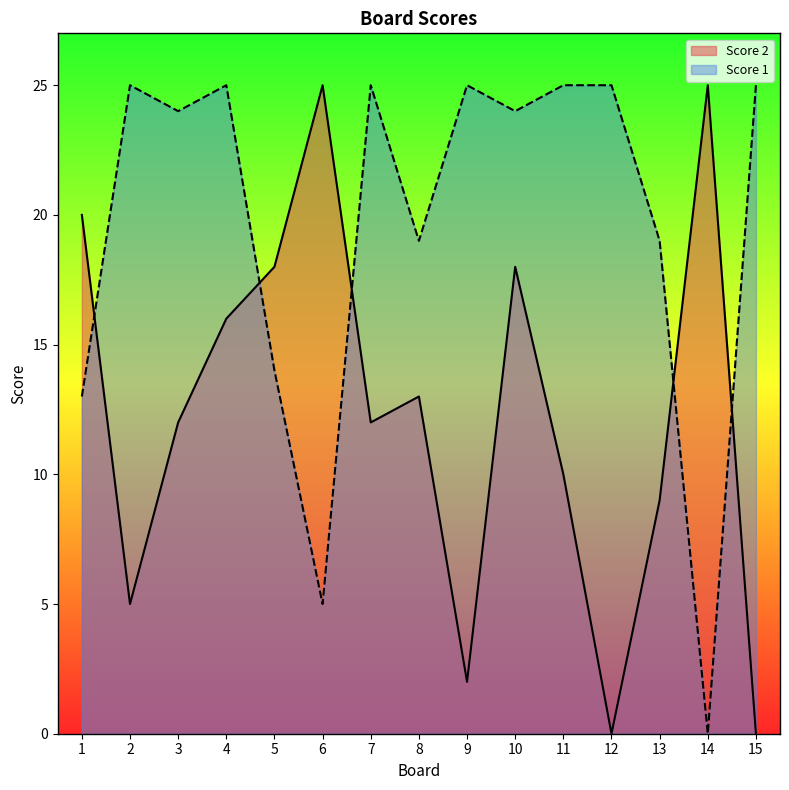

Is it true that Score 2 equals 7 at 5?

False